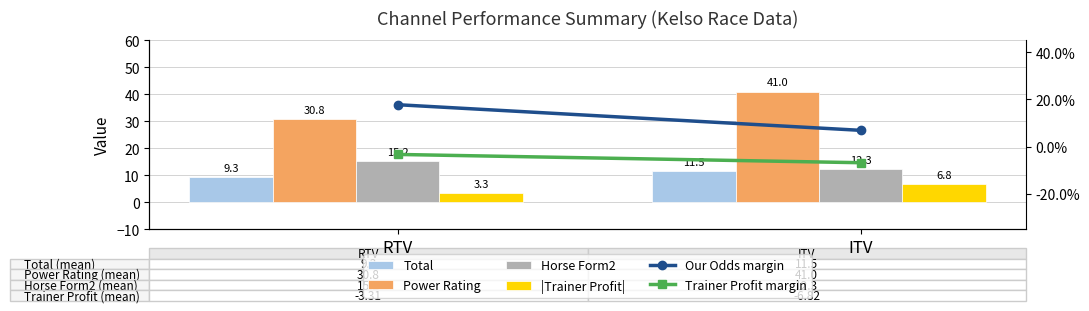

What is the difference between the maximum and minimum values in the Power Rating series?

10.2